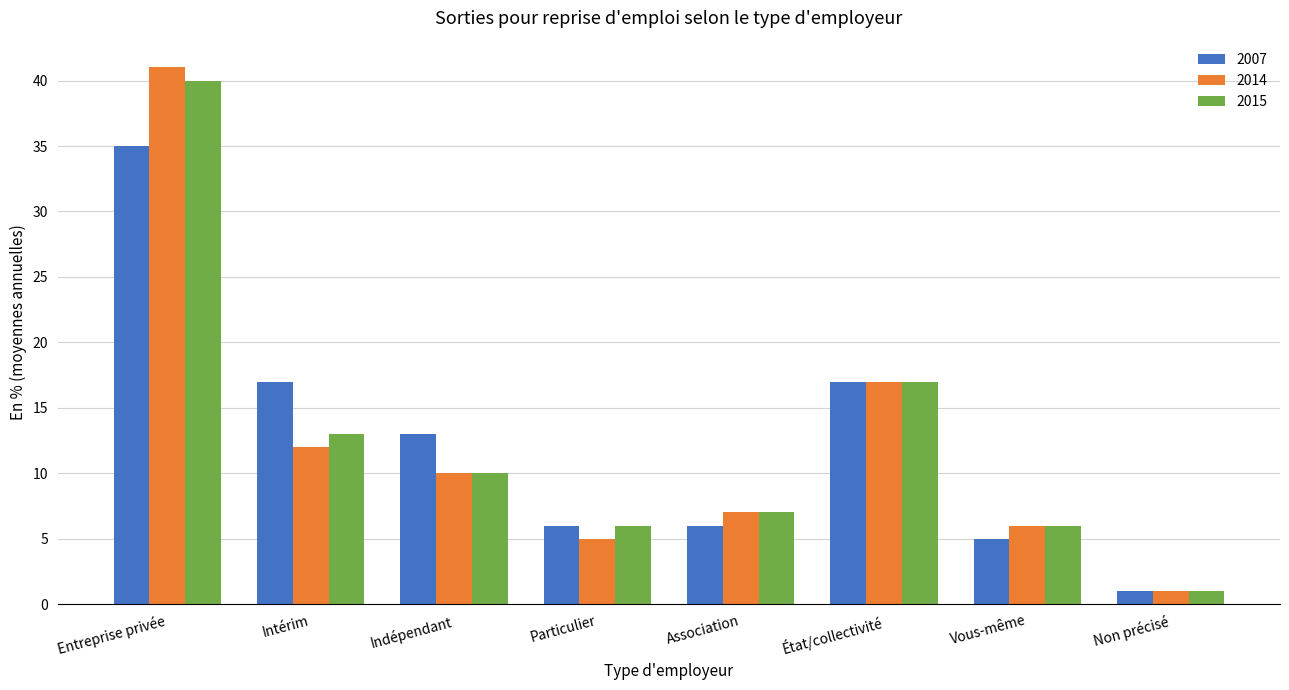

What is the label of the 3rd bar from the right?

État/collectivité